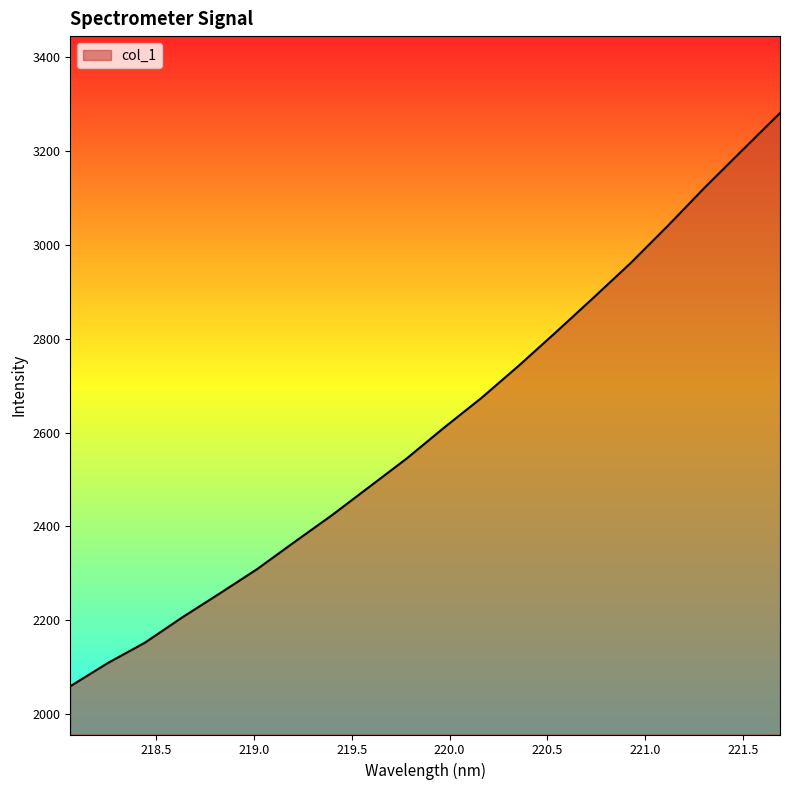

How many lines are shown in the chart?

1